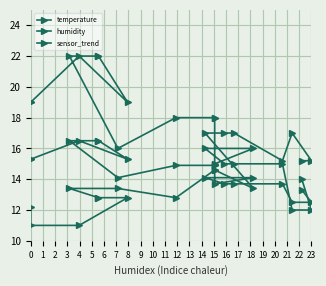

Is this an area chart (filled region under the line)?

No